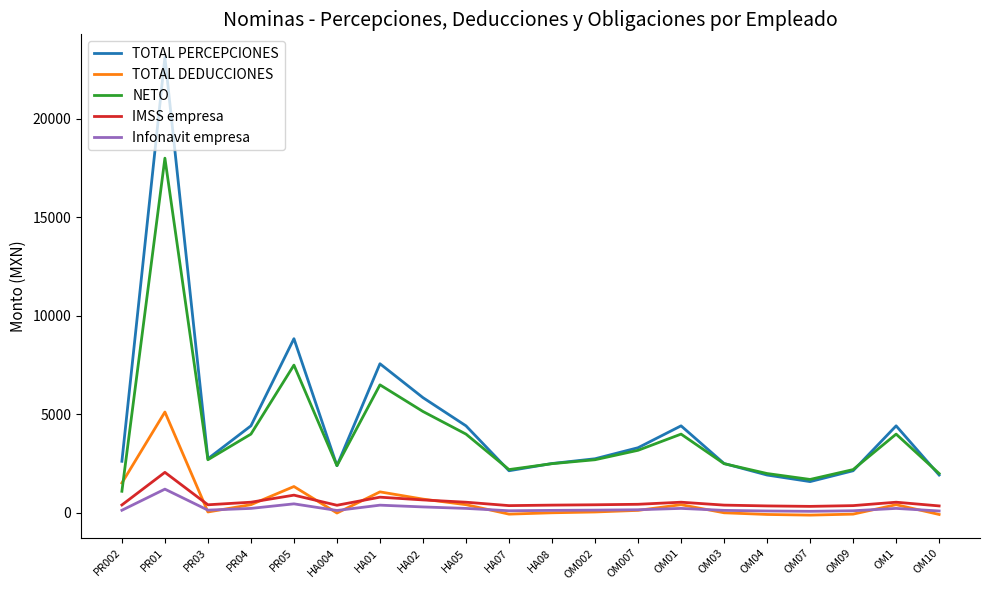

At PR01, list the series in order from smallest to largest.

Infonavit empresa, IMSS empresa, TOTAL DEDUCCIONES, NETO, TOTAL PERCEPCIONES